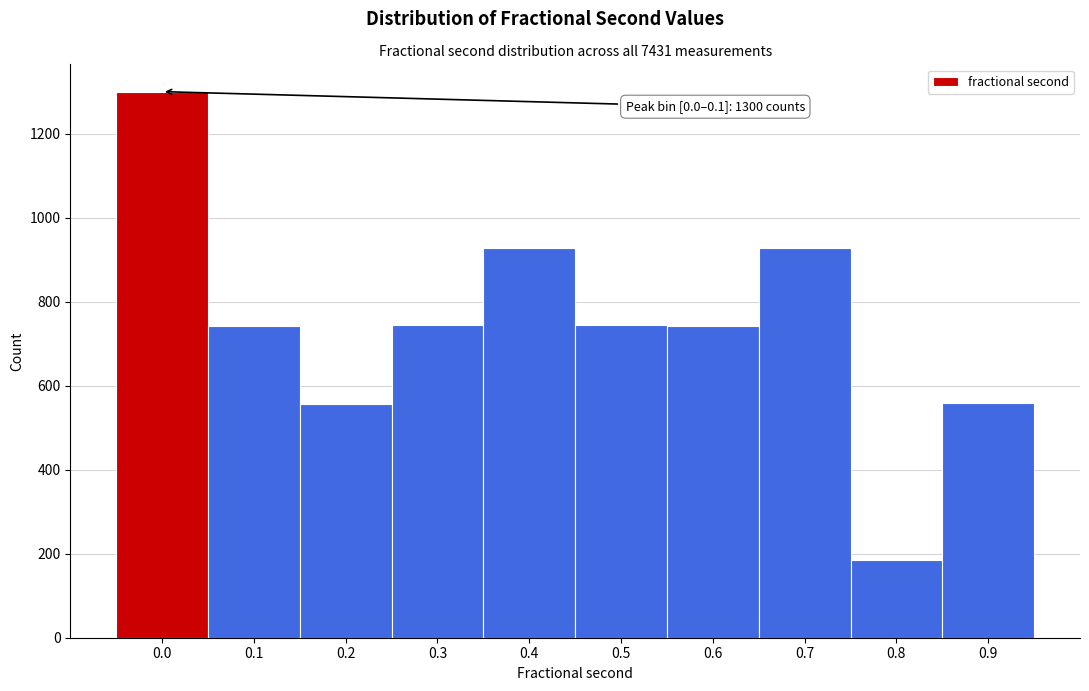

Is it true that the value at 0.7 is 928?

True